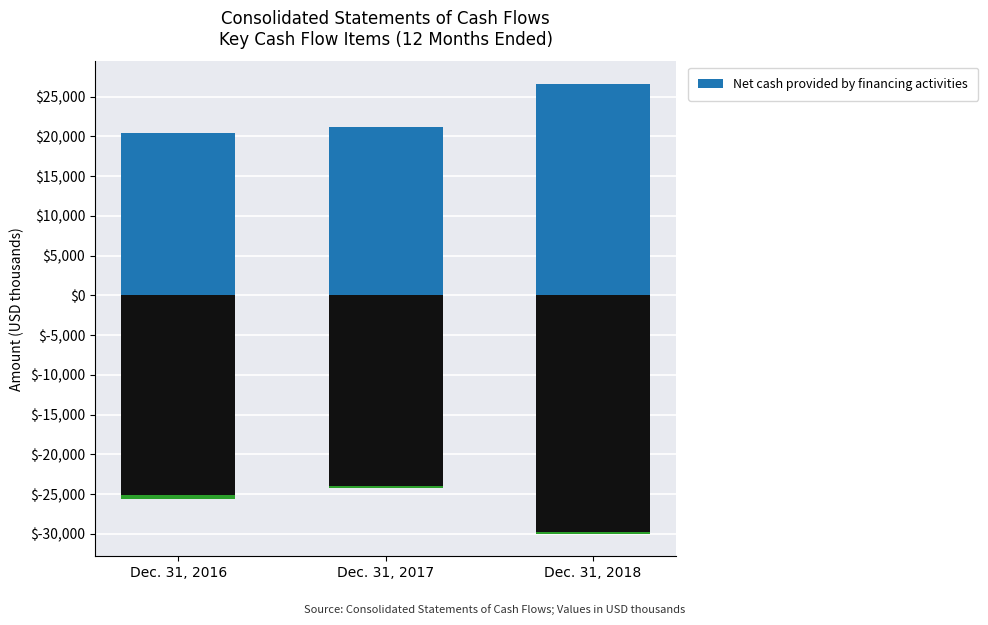

List the labels in order of value, smallest first.

Dec. 31, 2016, Dec. 31, 2017, Dec. 31, 2018